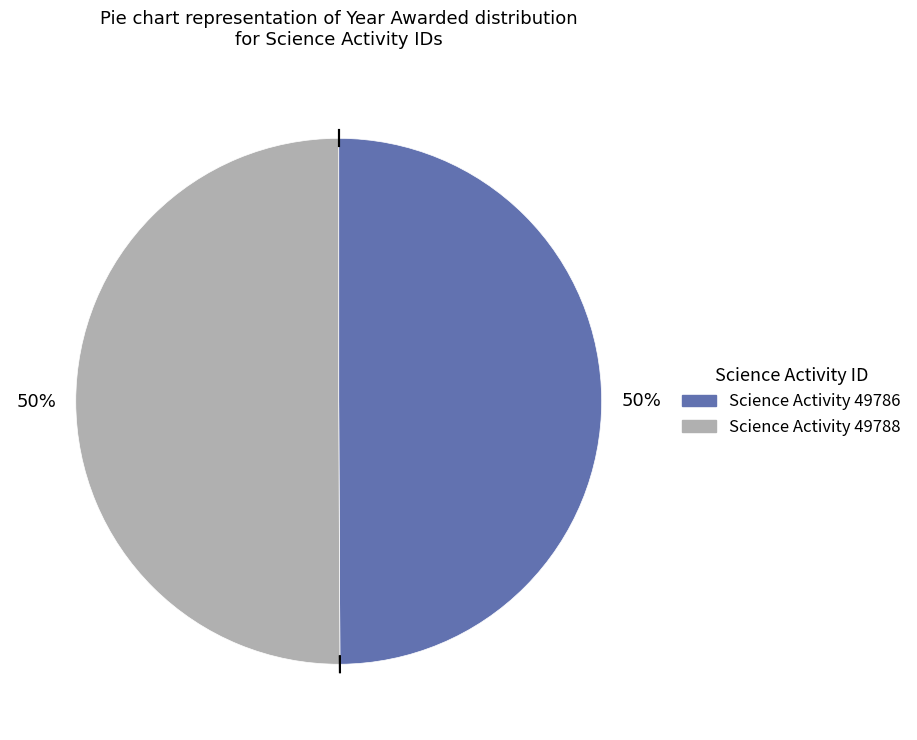

To the nearest percent, what is the average slice percentage?

50%